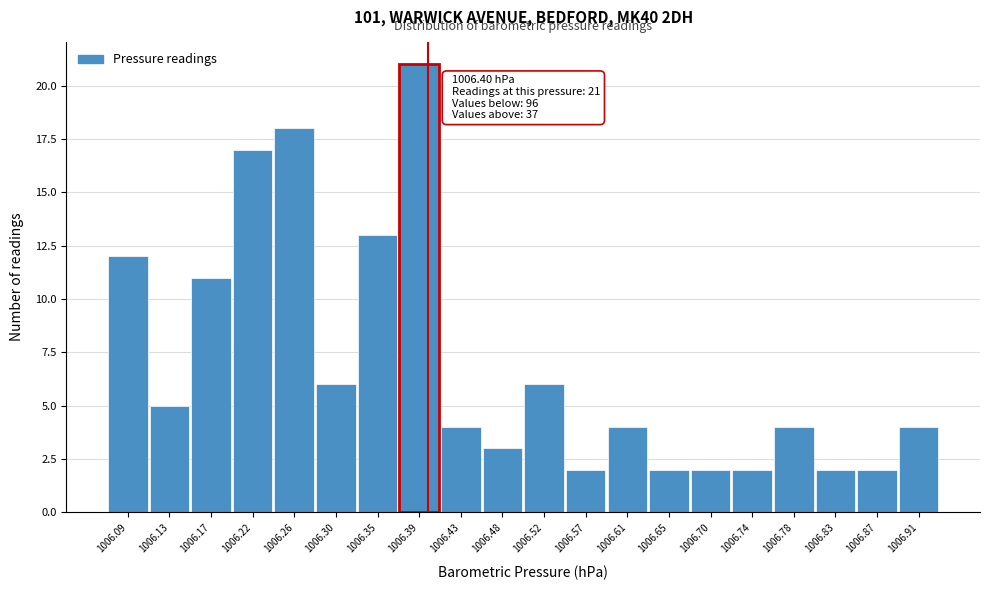

Over which range of the x-axis is the bar tallest?

1006.370 to 1006.415